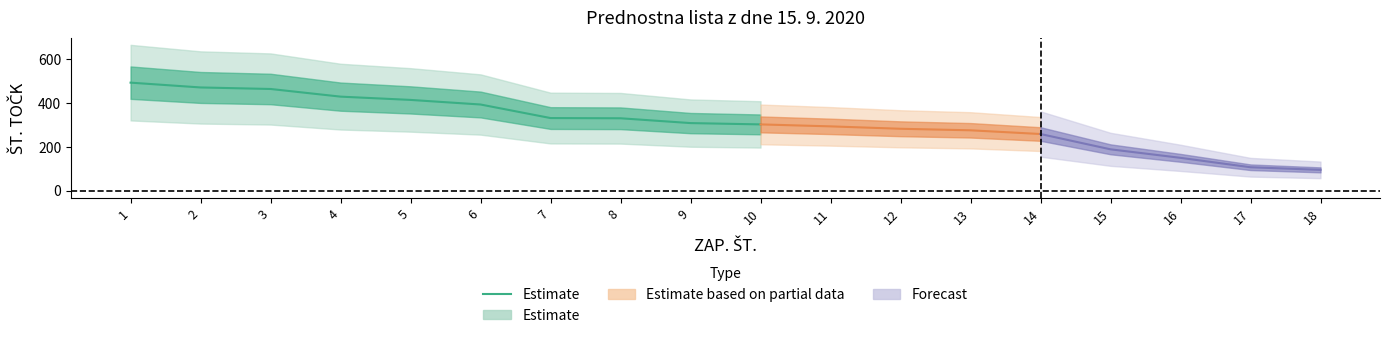

The chart shows a value of 142 at 8. True or false?

False